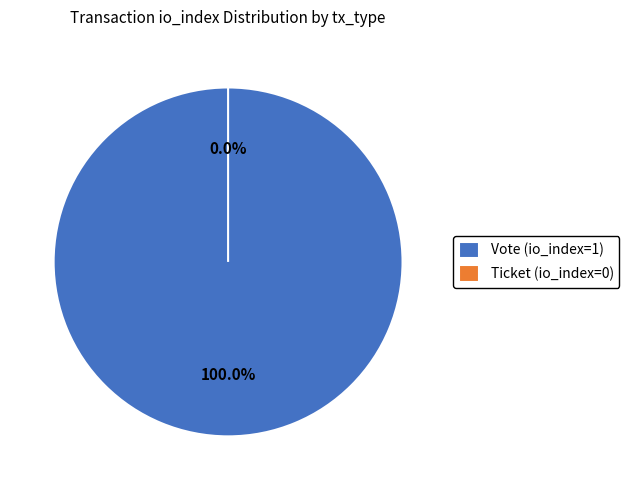

To the nearest percent, what is the combined percentage of Vote (io_index=1) and Ticket (io_index=0)?

100%